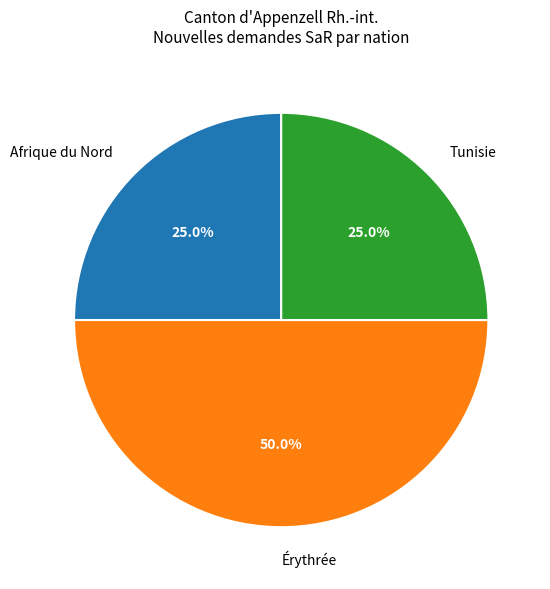

Which slice is the largest?

Érythrée